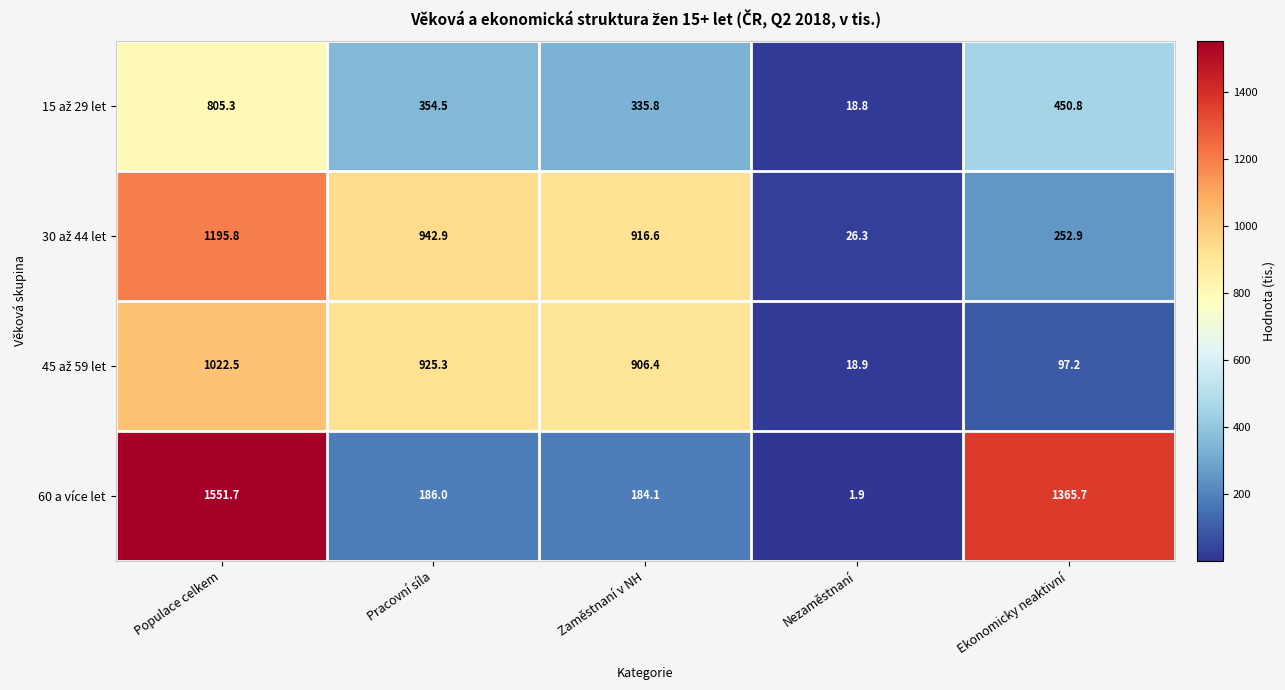

What is the difference between the 60 a více let values at Pracovní síla and Nezaměstnaní?

184.1